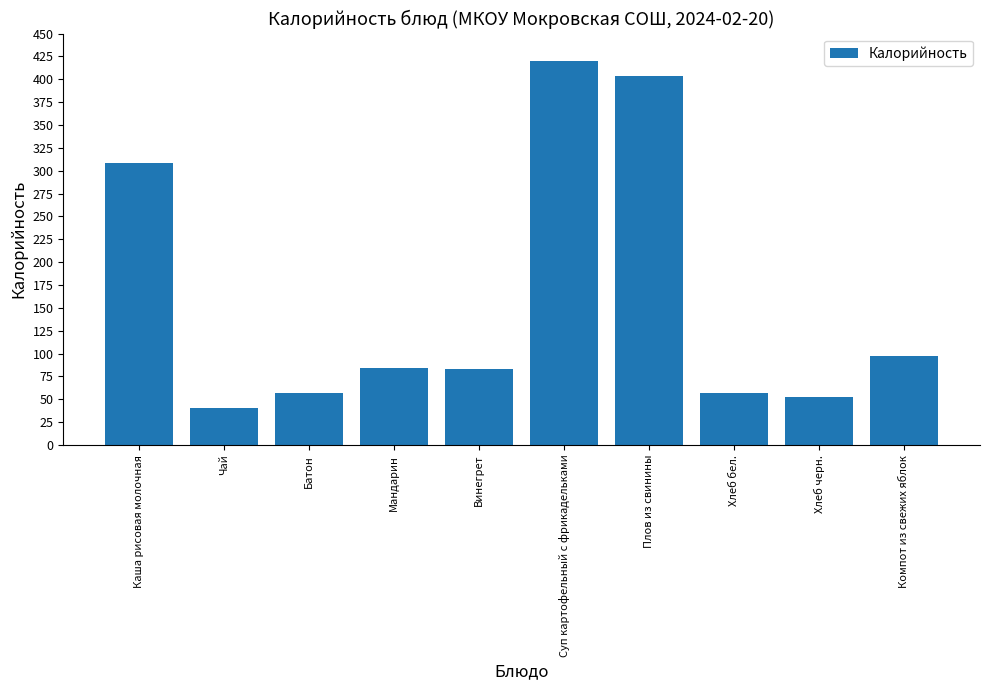

What is the average value?

160.4